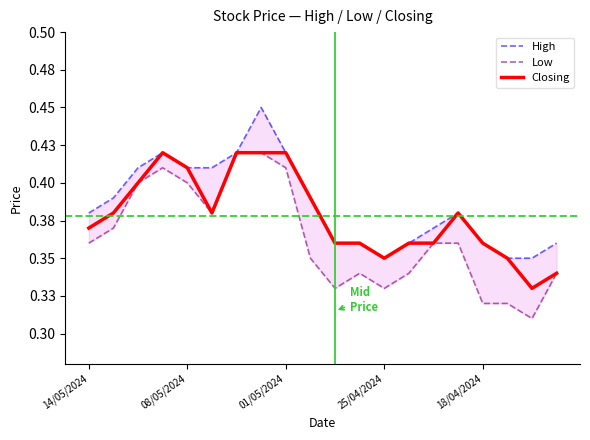

True or false: High and Low cross at least once.

False